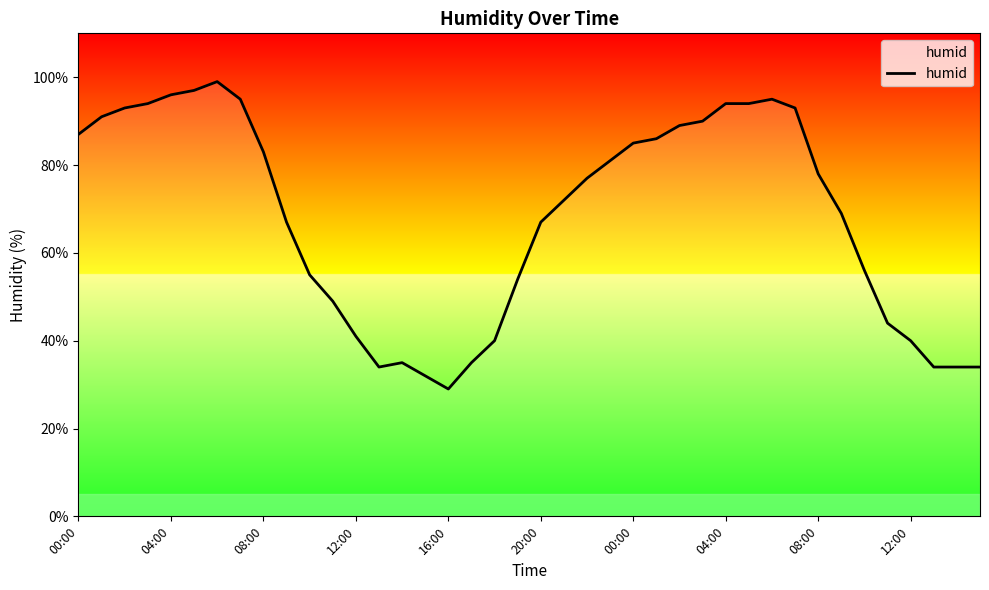

What is the minimum value shown in the chart?

29